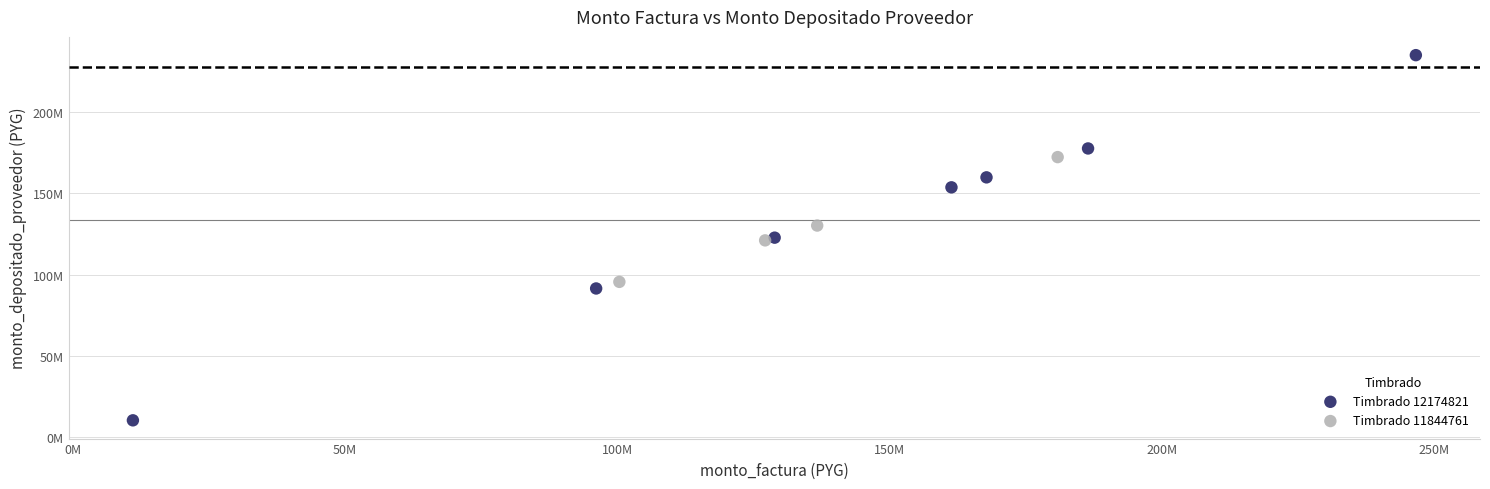

What are all the series names shown in the legend?

Timbrado 12174821, Timbrado 11844761